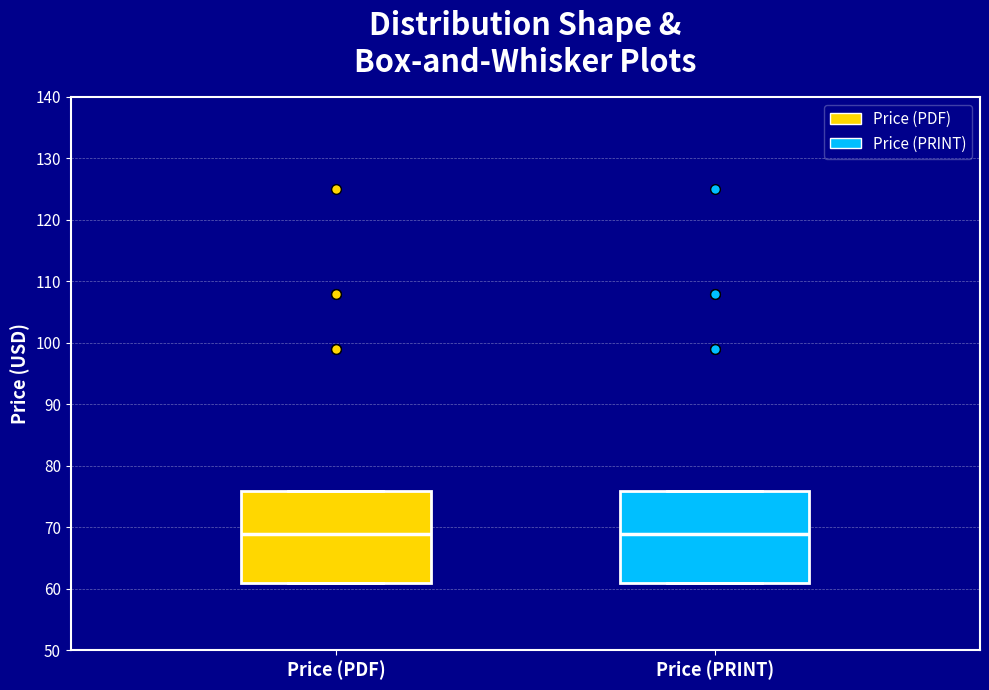

Reading left to right, transcribe this box plot: for each box, give where its median line is, the range the box spans, and where its two whiskers end, as read against the y-axis. The values are not printed on the chart, so give them approximately, as read against the axis.

Price (PDF): median 69, box 61 to 76, whiskers 61 to 76
Price (PRINT): median 69, box 61 to 76, whiskers 61 to 76